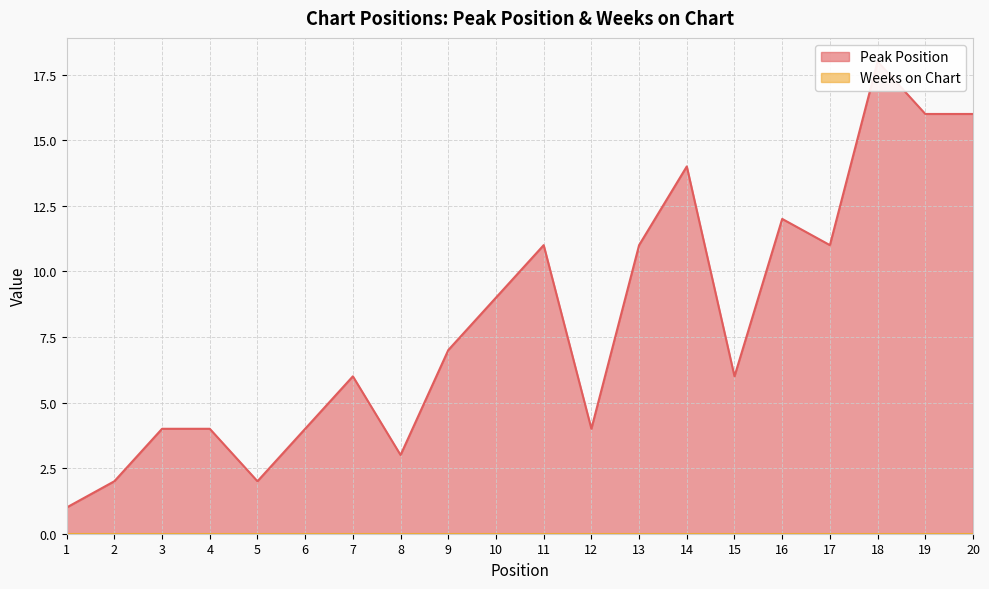

Between 16 and 5, which is larger?

16